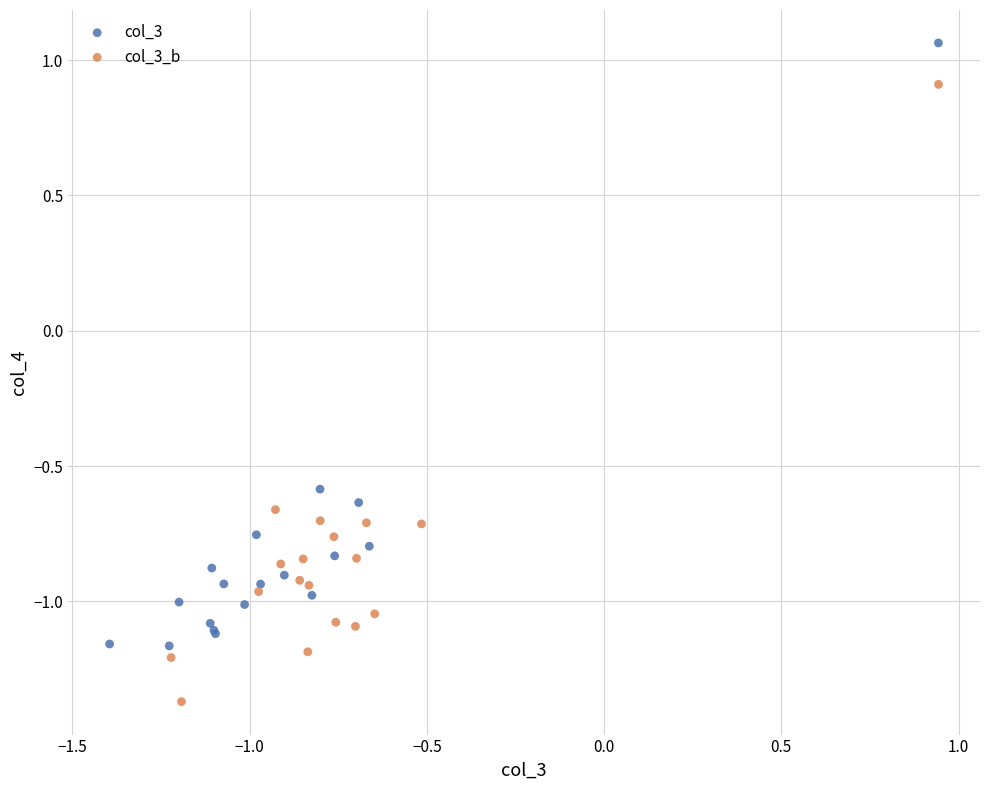

Which series reaches the minimum Y coordinate?

col_3_b